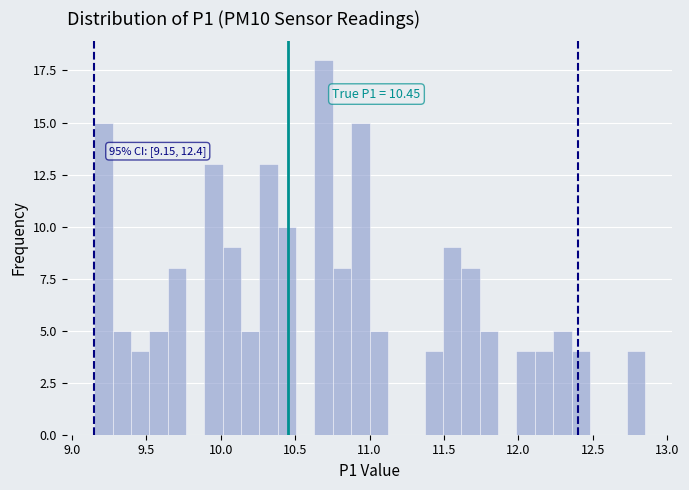

Read against the x-axis, roughly where is the centre of the tallest bar?

10.70